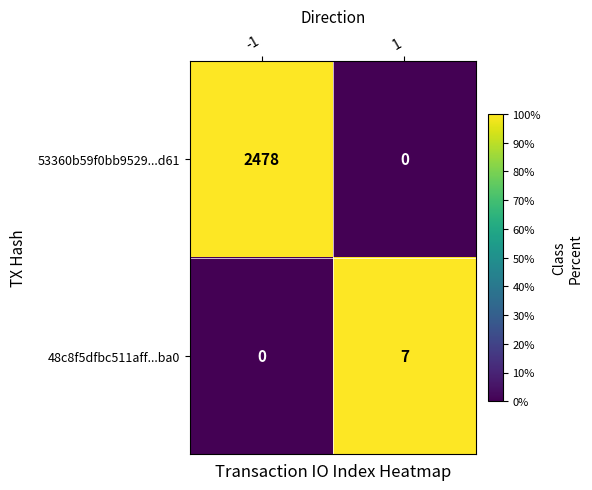

At 1, list the series in order from largest to smallest.

48c8f5dfbc511aff...ba0, 53360b59f0bb9529...d61